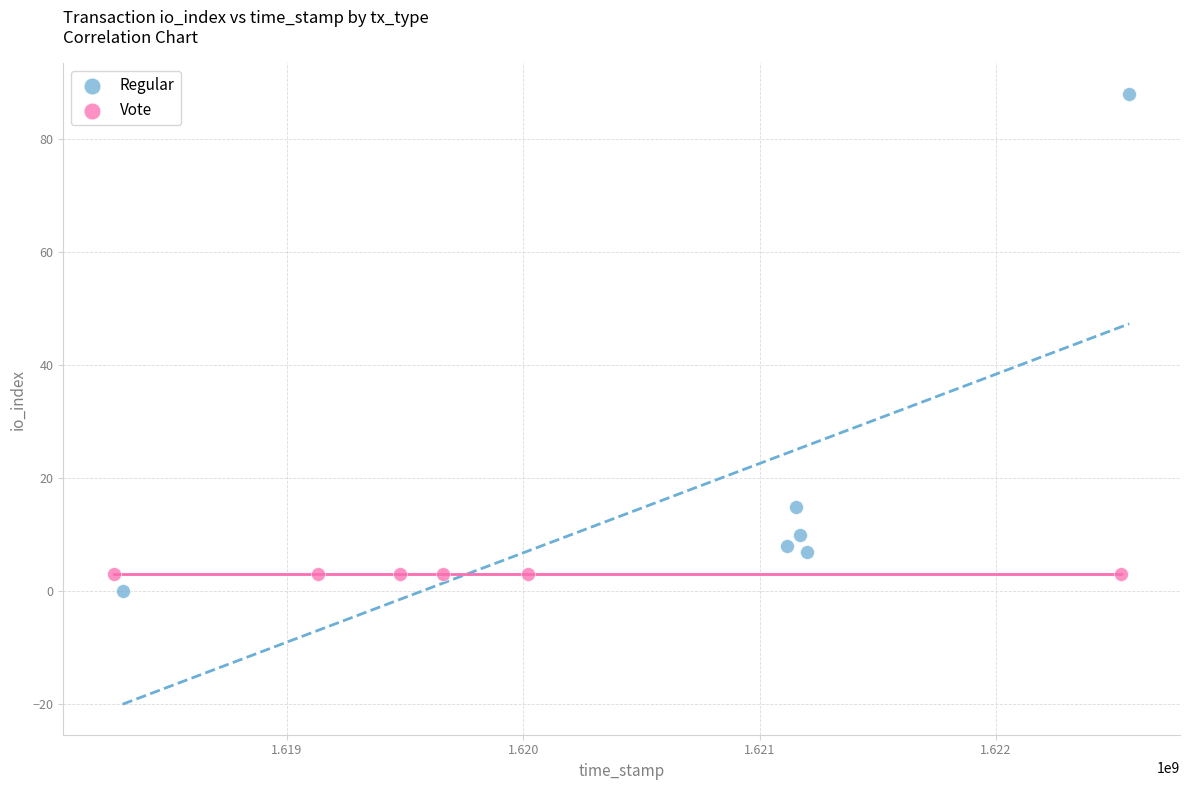

Which series contains the highest Y value?

Regular